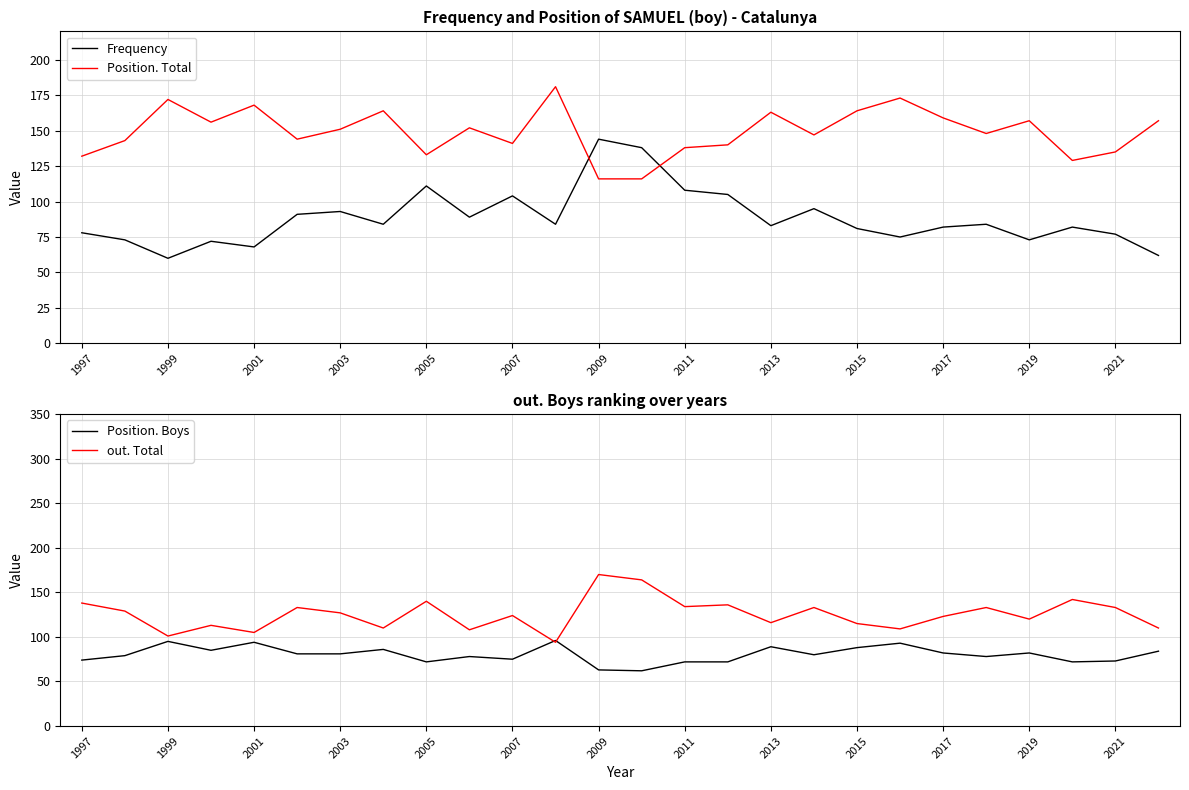

Read the Frequency value at 2009, to the nearest 5.

145